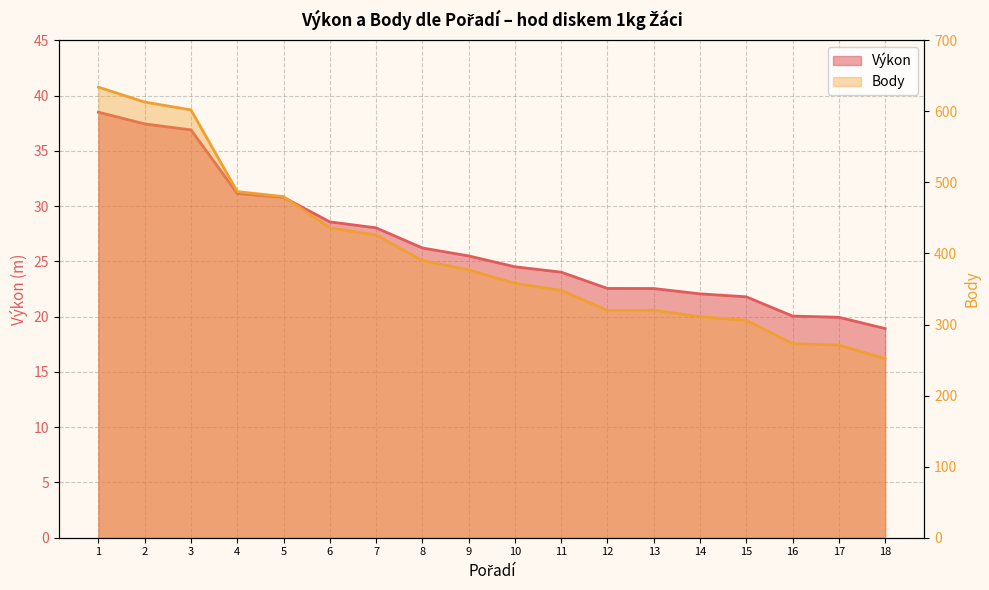

Does the chart display data point markers on the line(s)?

No